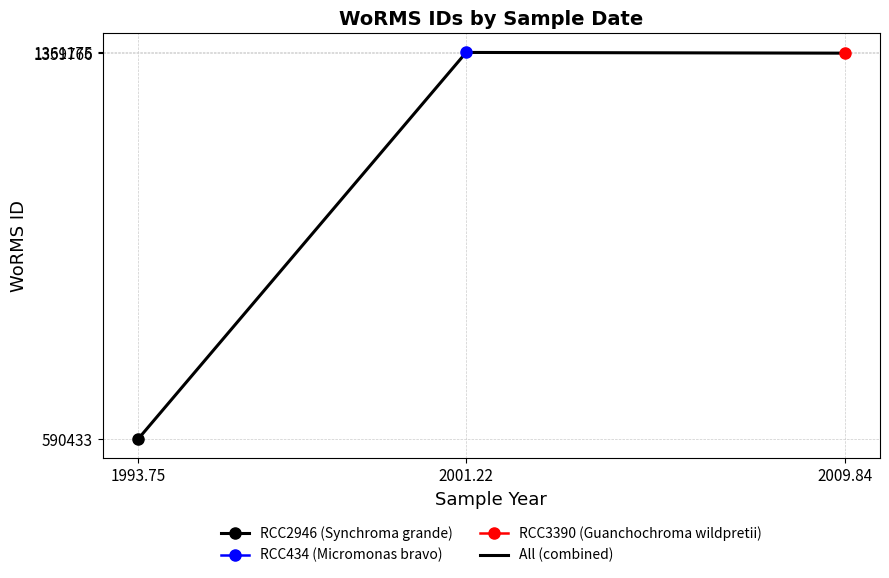

Reading right to left, list all the values displayed in this chart.

2009.84=1359766	2001.22=1361175	1993.75=590433